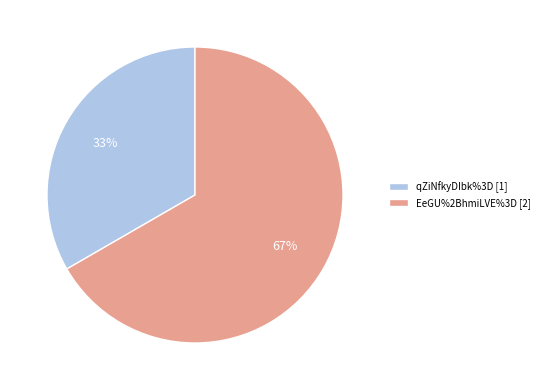

To the nearest percent, what percentage of the pie is qZiNfkyDIbk%3D?

33%